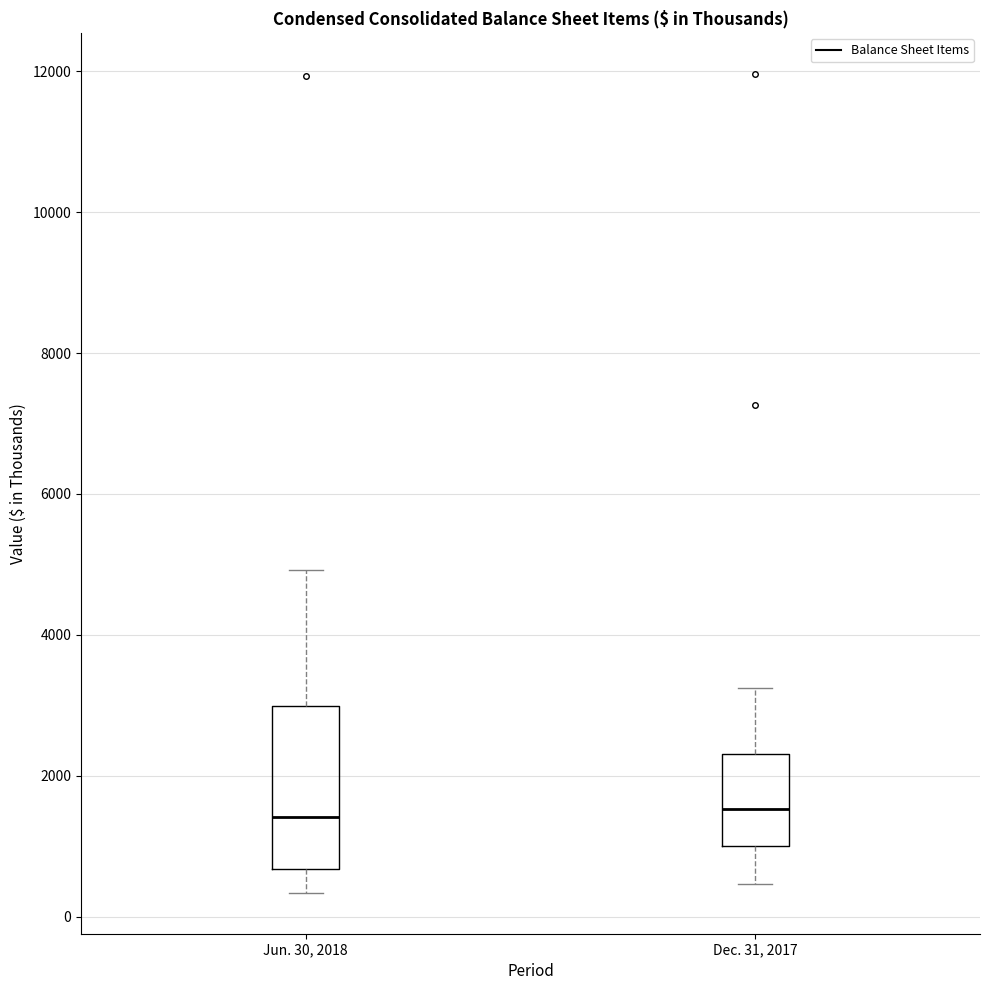

Which box is the tallest, from its lower edge to its upper edge?

Jun. 30, 2018